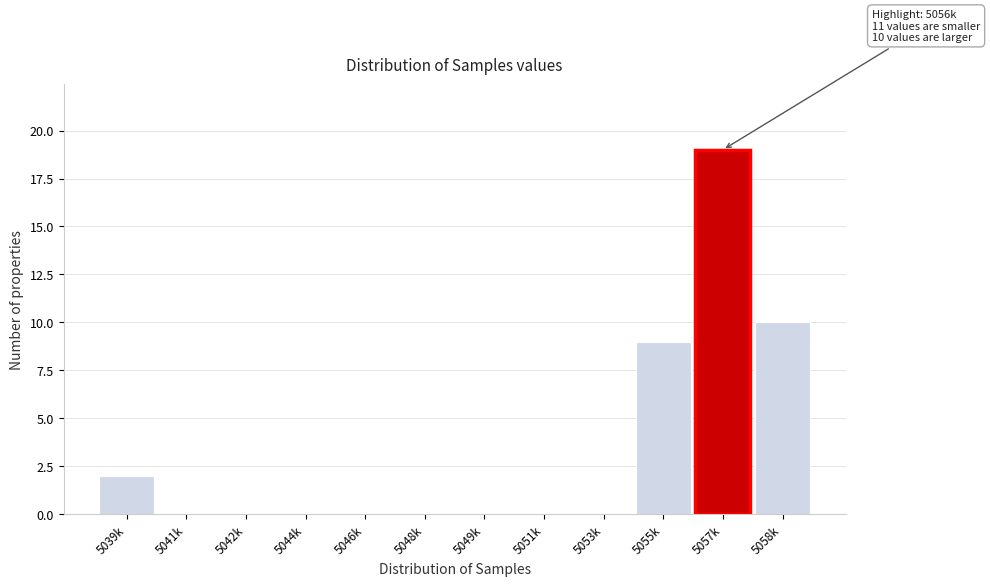

Reading left to right, what are all the values shown in this chart?

5039k=2	5041k=0	5042k=0	5044k=0	5046k=0	5048k=0	5049k=0	5051k=0	5053k=0	5055k=9	5057k=19	5058k=10